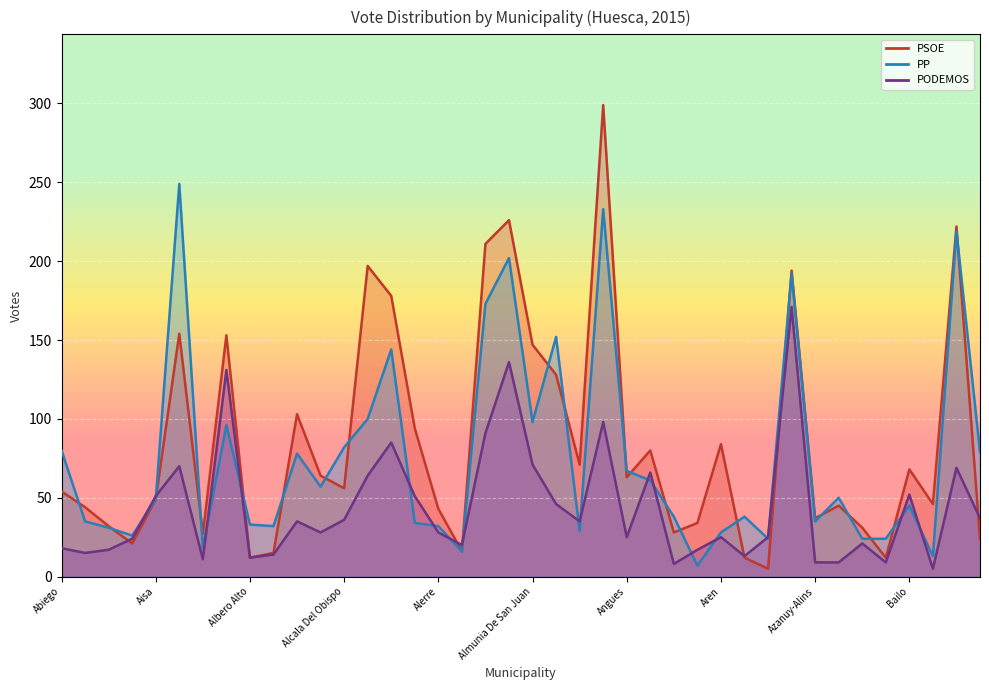

At which category does PODEMOS reach its first local valley?

Abizanda